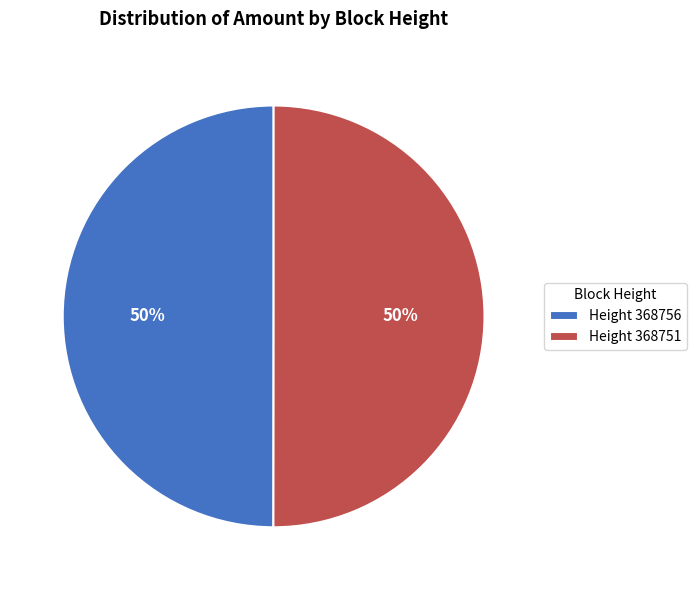

To the nearest percent, what percentage of the pie is Height 368751?

50%